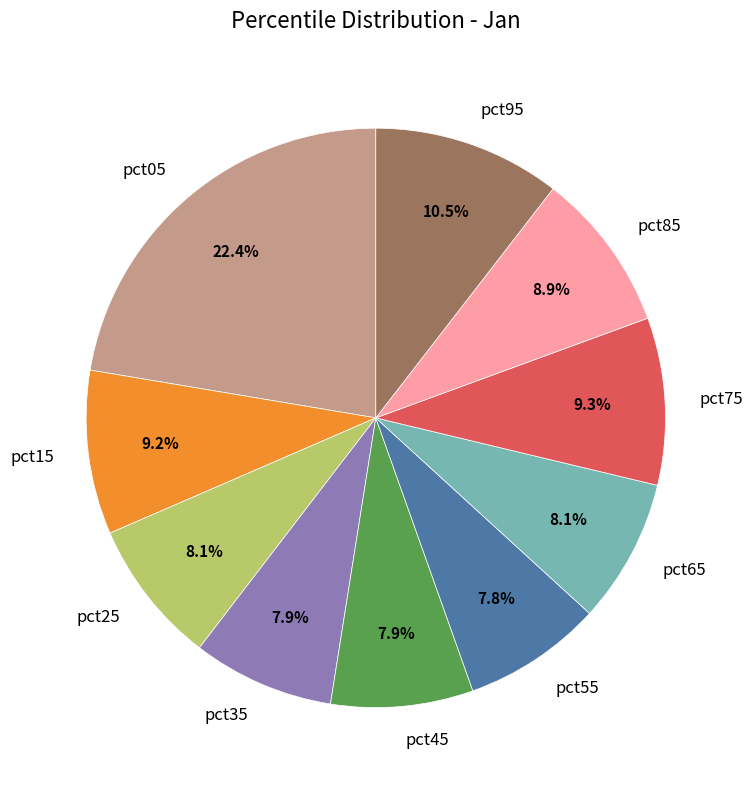

Count the number of slices in the pie.

10